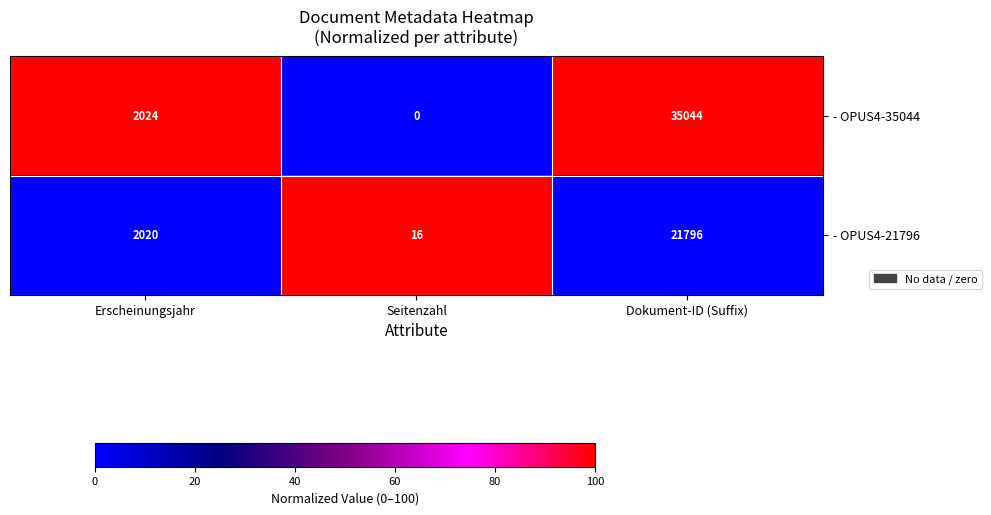

Which series changed the most between Erscheinungsjahr and Dokument-ID (Suffix)?

- OPUS4-35044